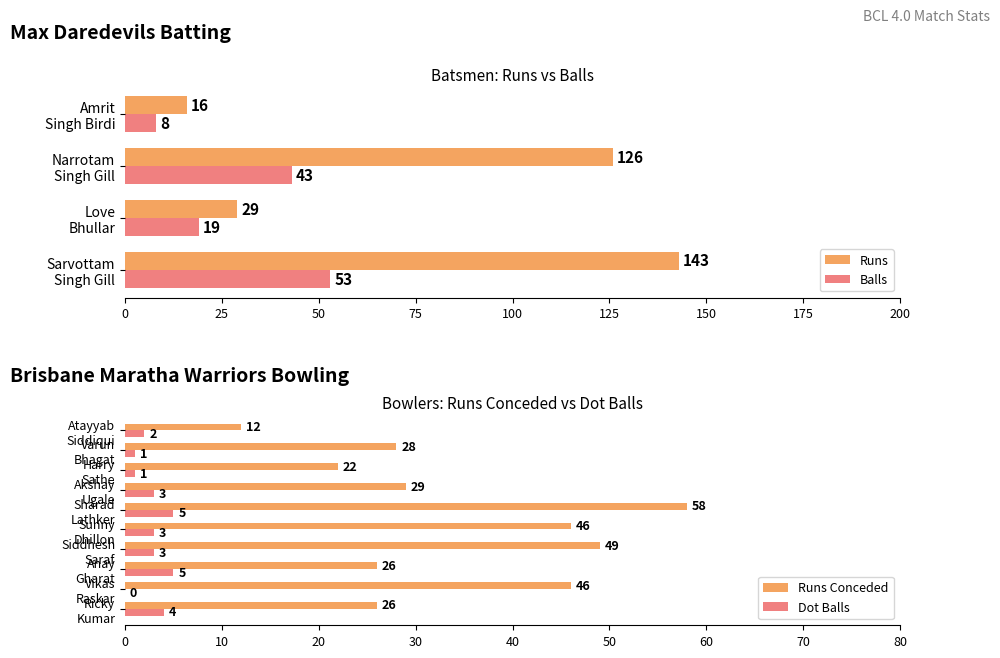

At which category does the chart reach its peak across all series?

Sarvottam Singh Gill